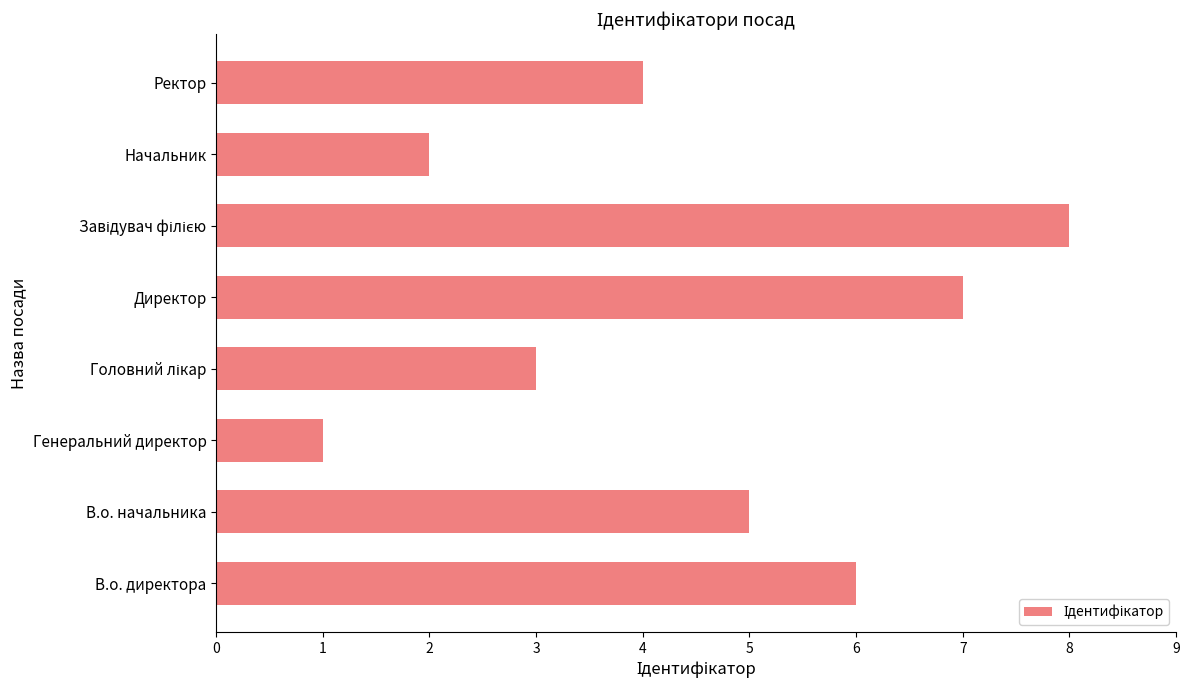

What is the sum of all values?

36